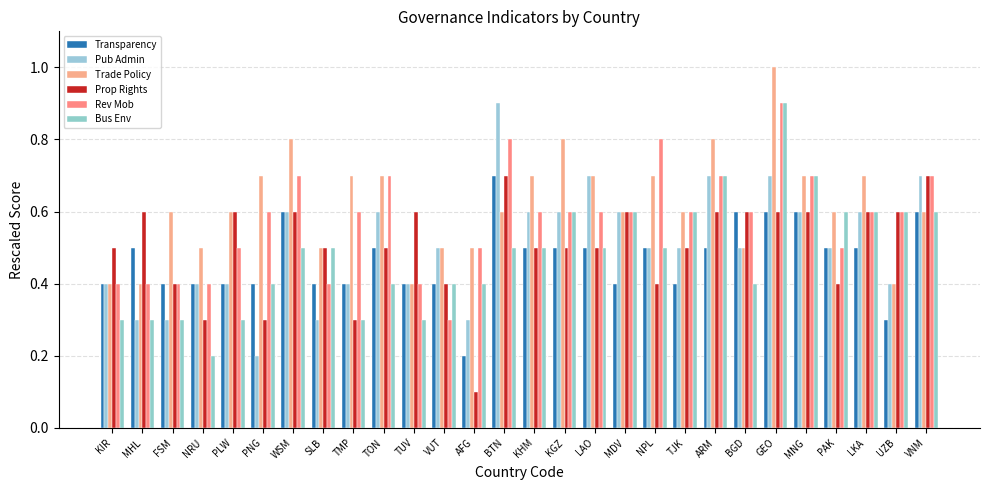

At which category is the sum across all series the highest?

GEO